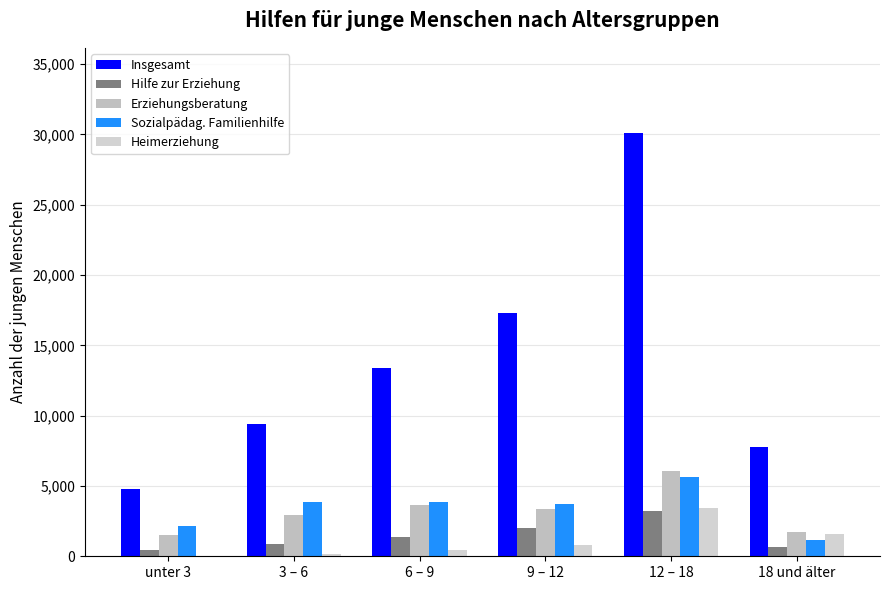

True or false: Erziehungsberatung has a value of 1671 at 3 – 6.

False